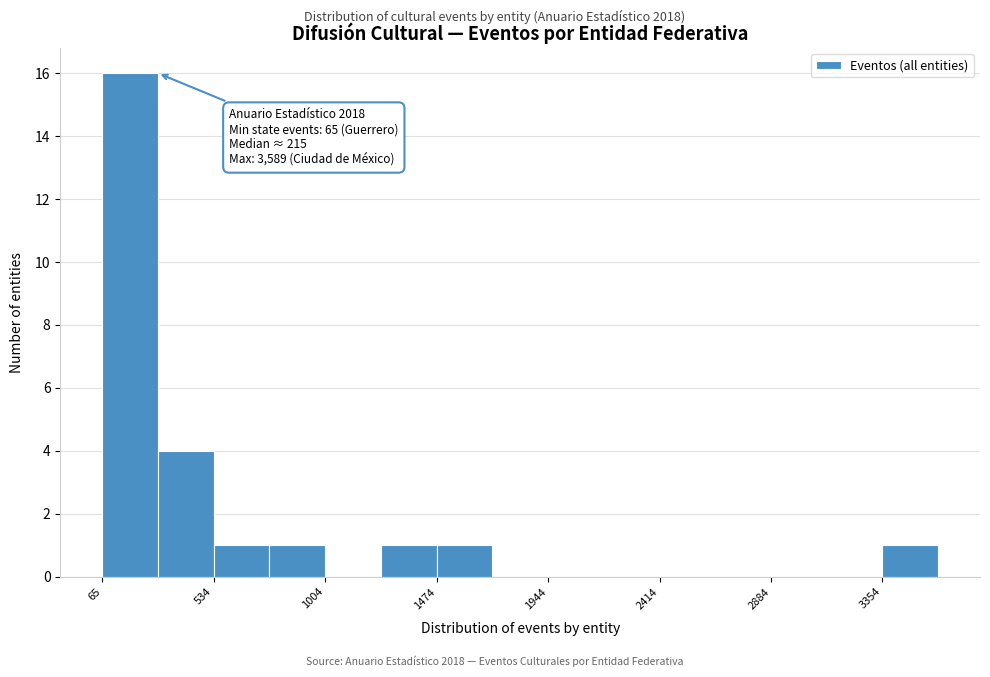

Which range on the x-axis has the tallest bar?

50 to 300